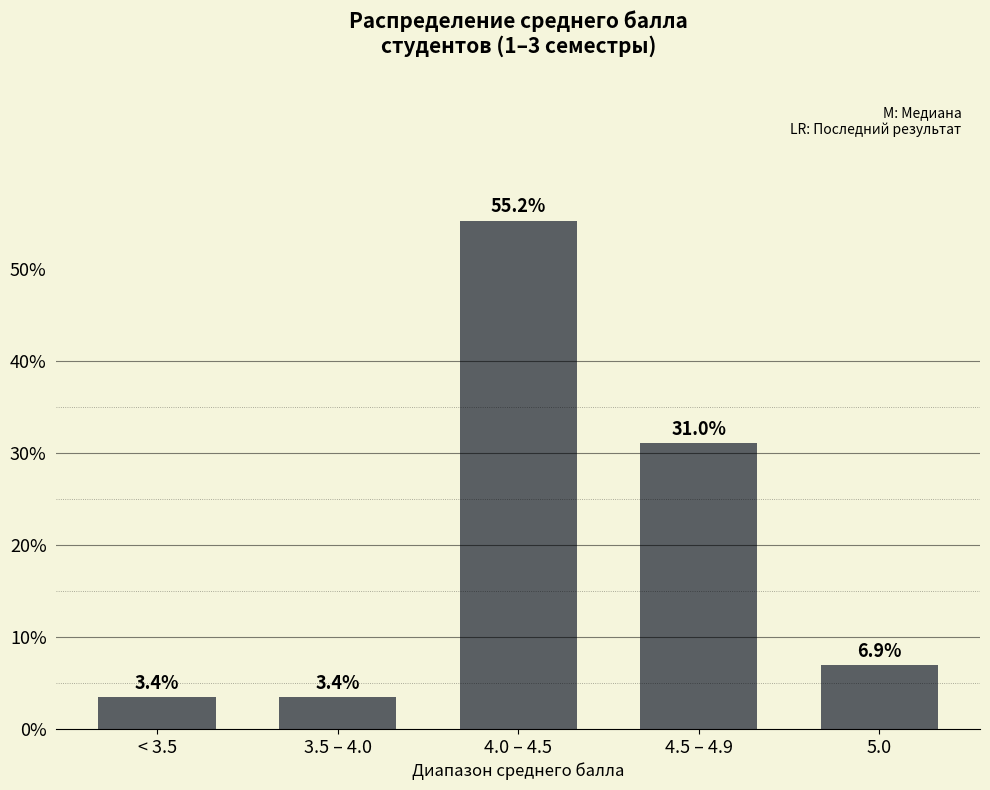

Which category has the highest value across all series?

4.0 – 4.5